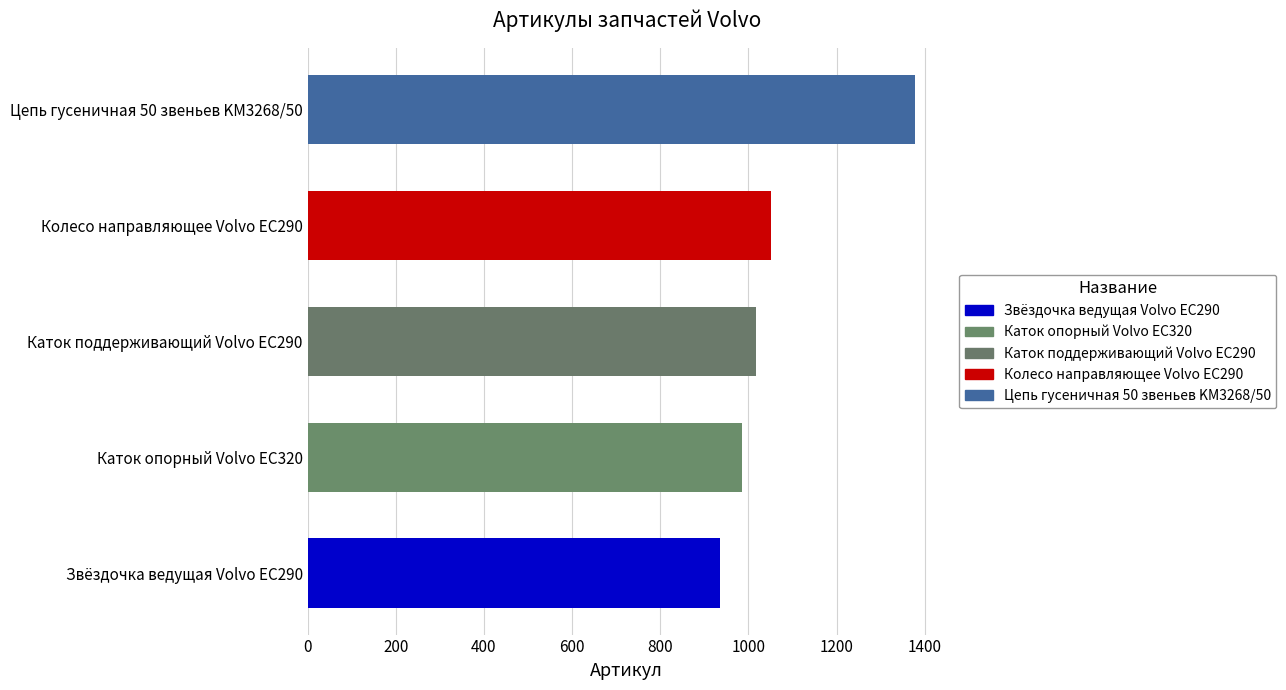

How many bars are there in total?

5